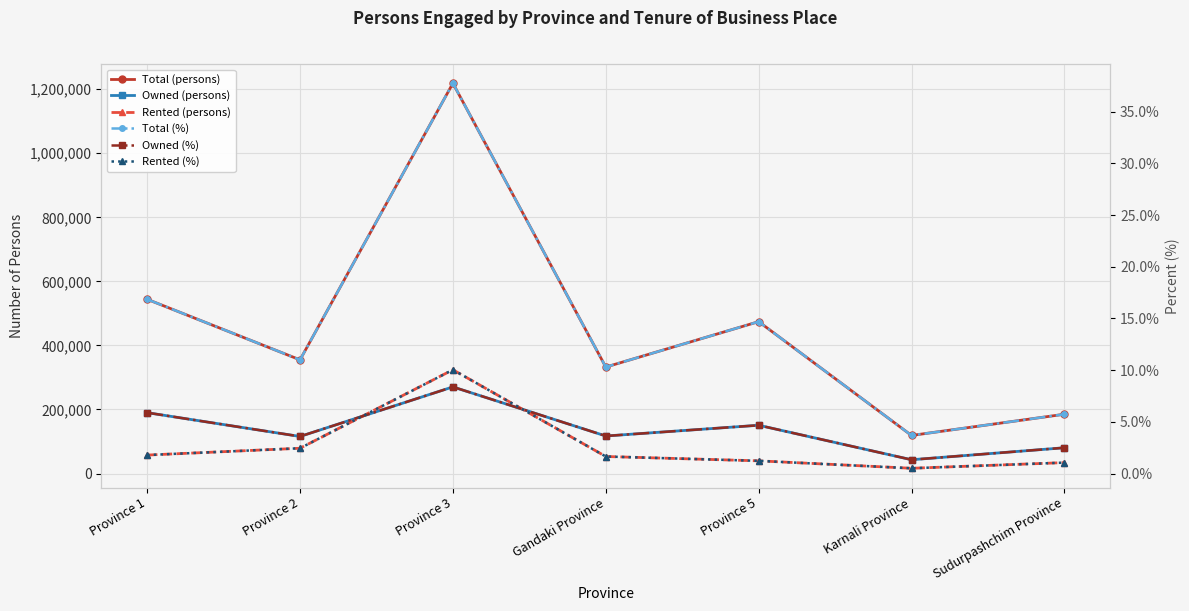

True or false: Owned (%) and Total (%) cross at least once.

False